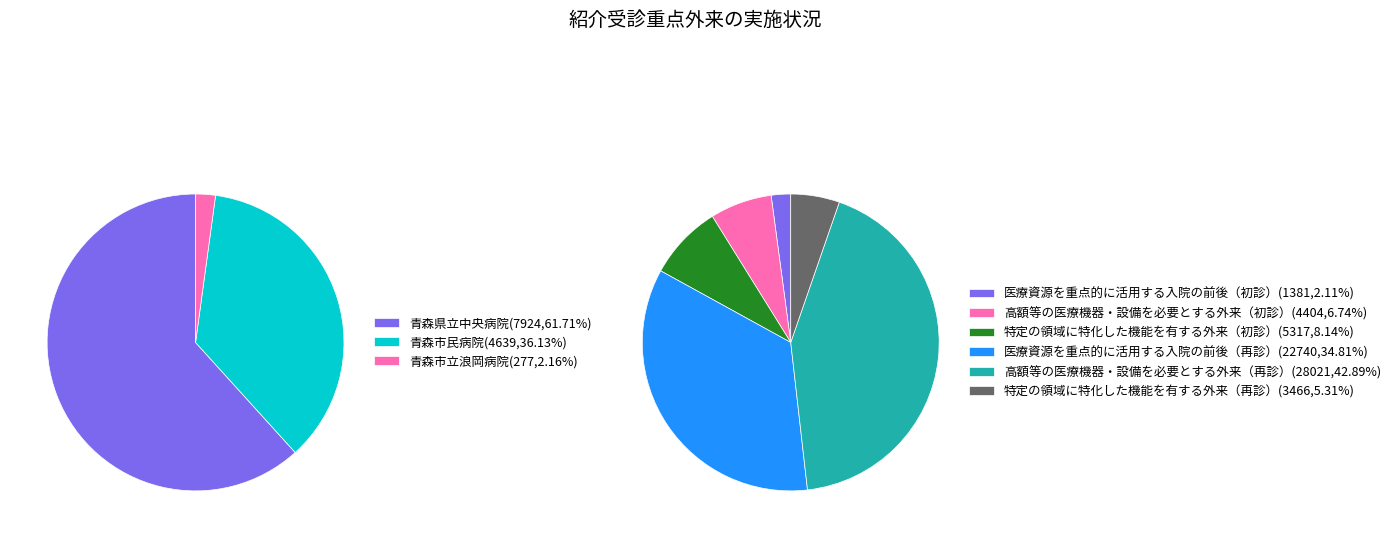

Between 3 and 2, which is larger?

3